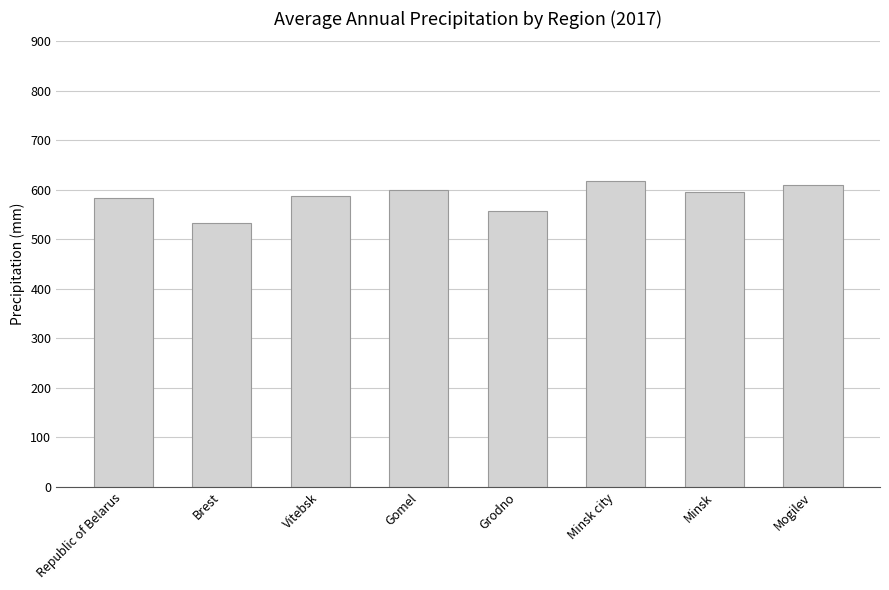

The chart shows a value of 354 at Gomel. True or false?

False